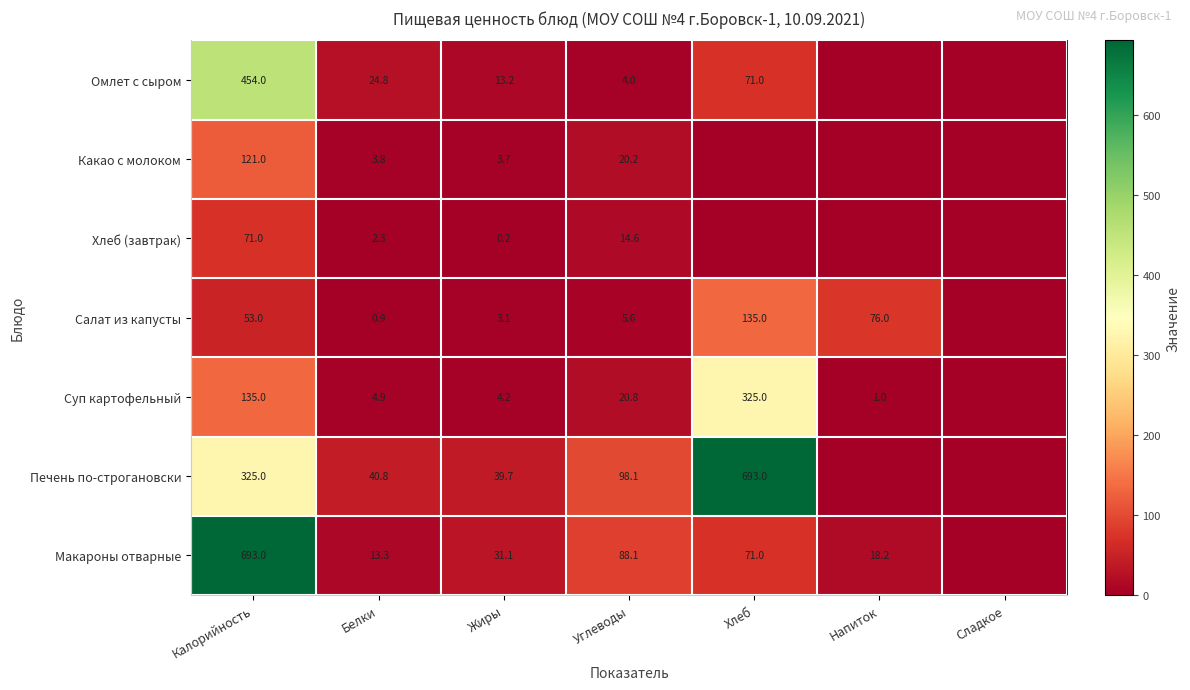

What is the difference between the Салат из капусты values at Жиры and Калорийность?

49.9